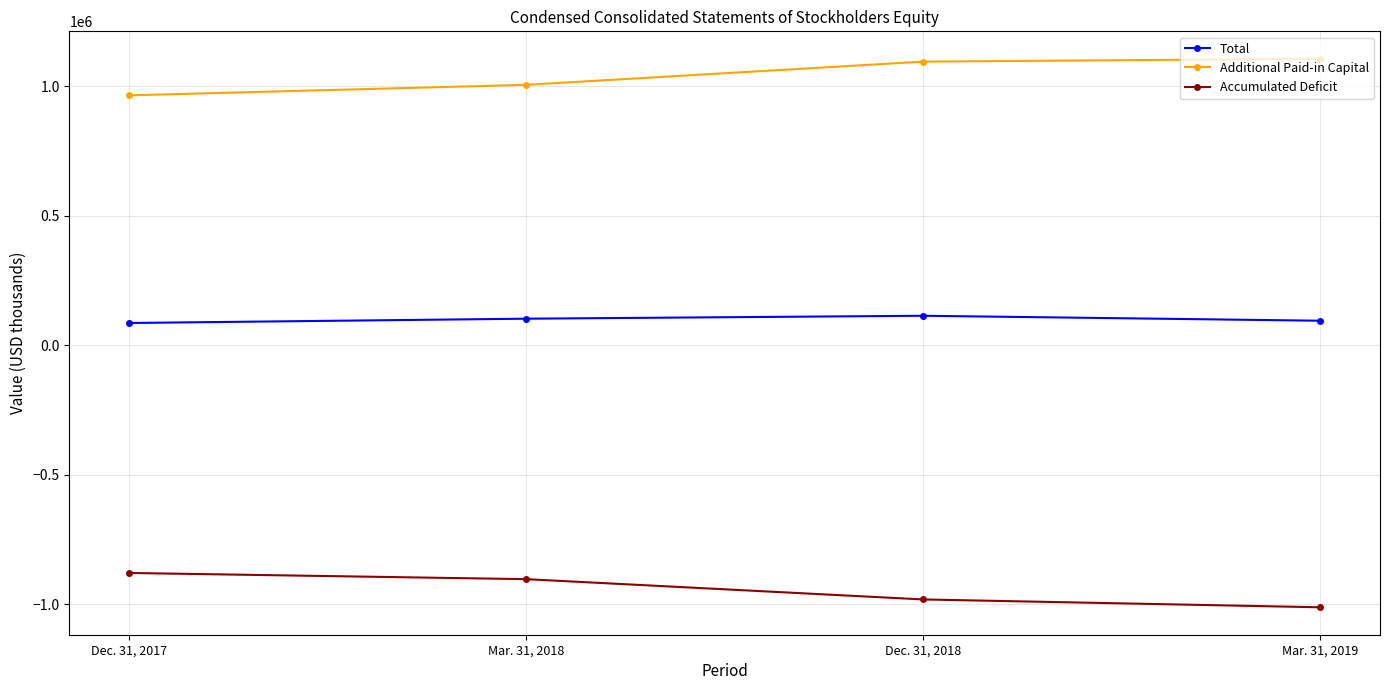

What is the sum of all Additional Paid-in Capital values?

4175293